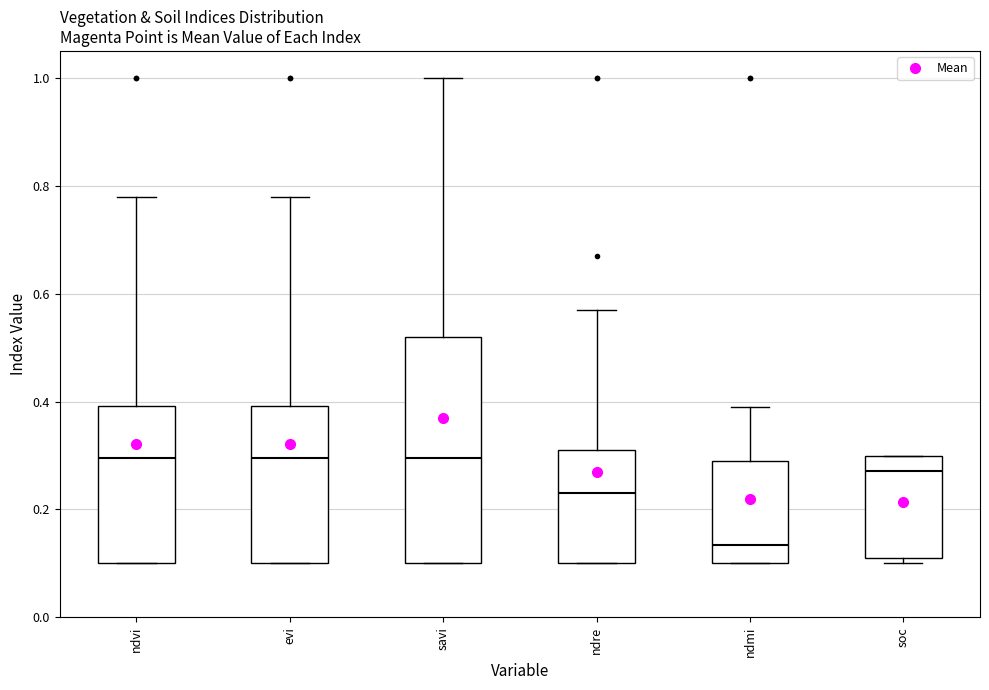

Reading left to right, read every box against the y-axis: the position of its median line, the range the box covers, and the ends of its whiskers. The values are not printed on the chart, so give them approximately, as read against the axis.

ndvi: median 0.30, box 0.10 to 0.40, whiskers 0.10 to 0.78
evi: median 0.30, box 0.10 to 0.40, whiskers 0.10 to 0.78
savi: median 0.30, box 0.10 to 0.52, whiskers 0.10 to 1.00
ndre: median 0.24, box 0.10 to 0.32, whiskers 0.10 to 0.58
ndmi: median 0.14, box 0.10 to 0.30, whiskers 0.10 to 0.40
soc: median 0.28, box 0.10 to 0.30, whiskers 0.10 (just below the box's lower edge) to 0.30